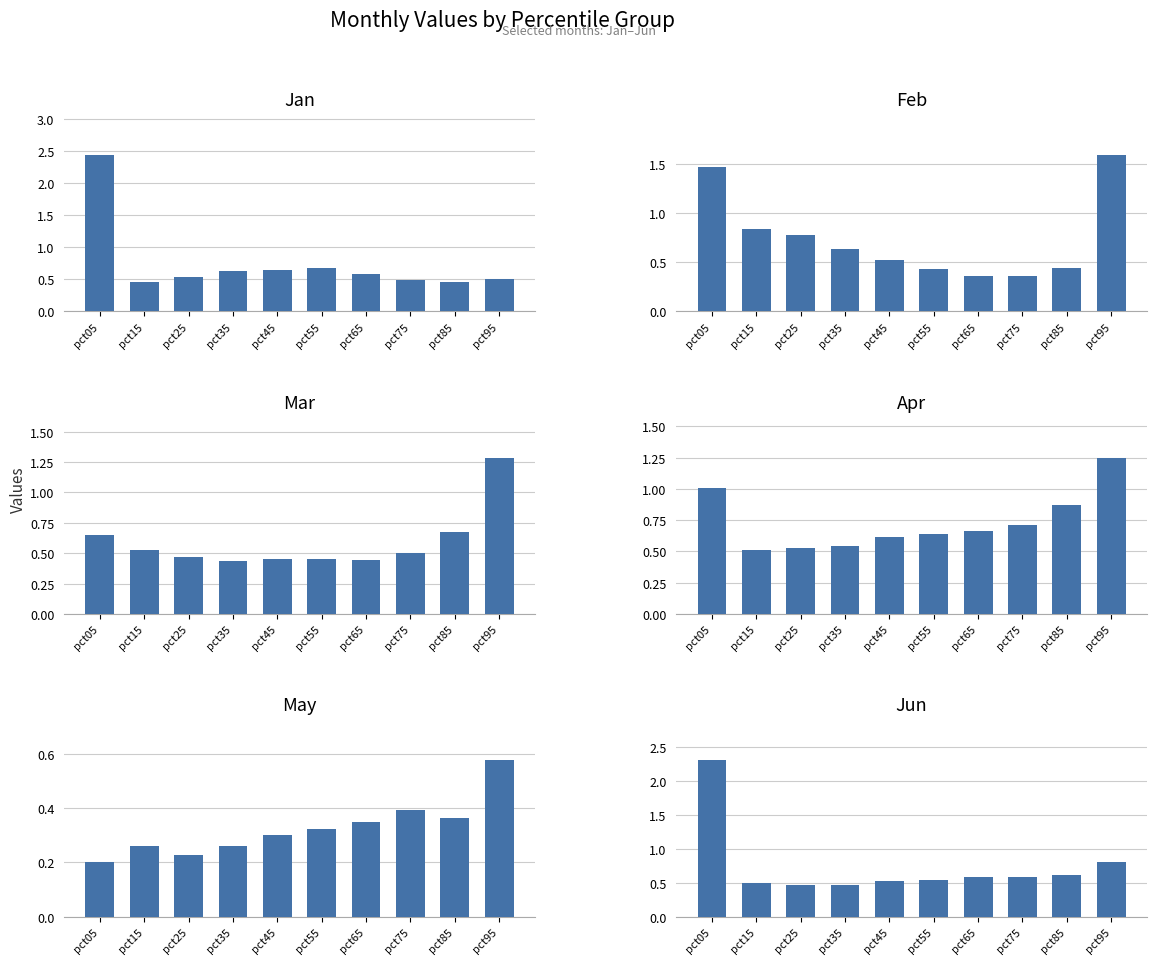

What is the value of the Jun bar at the 8th from the left?

0.6